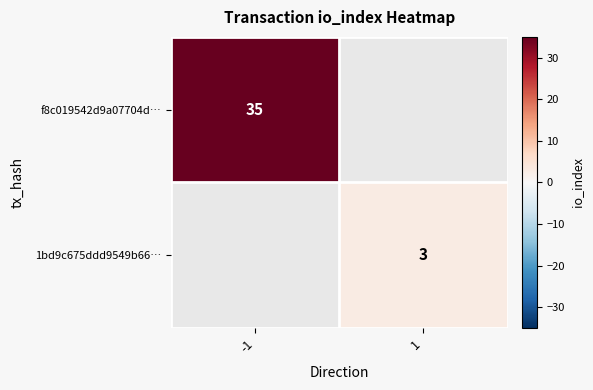

The f8c019542d9a07704d… series shows 47.7 at -1. True or false?

False